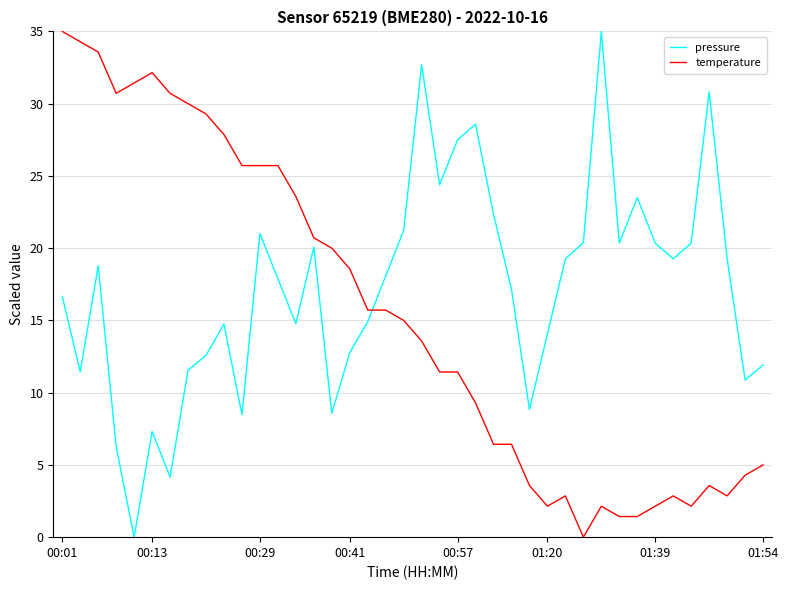

Which series ends up on top after the final intersection of temperature and pressure?

pressure